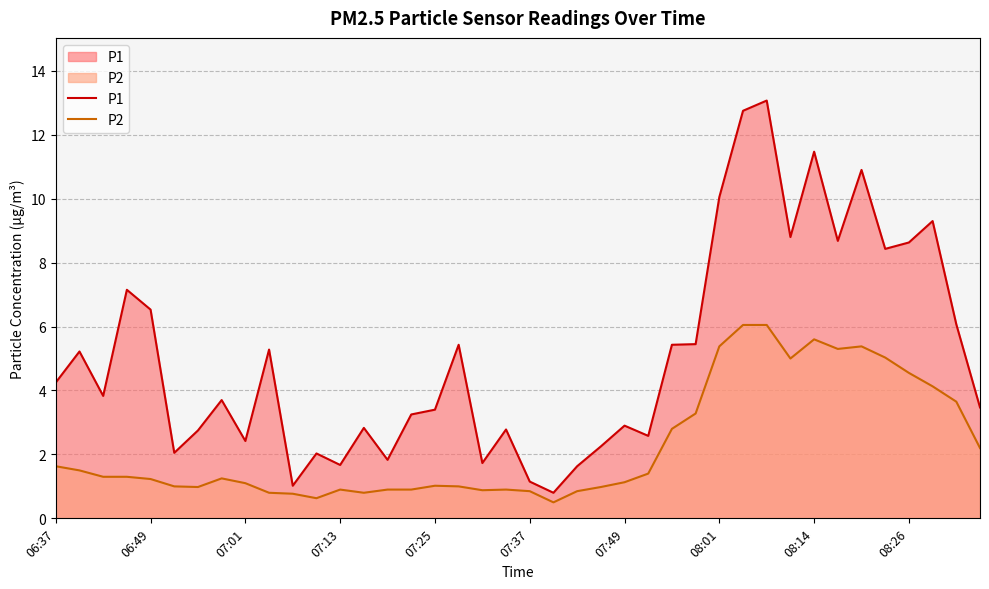

Read the P1 value at 06:37.

4.2